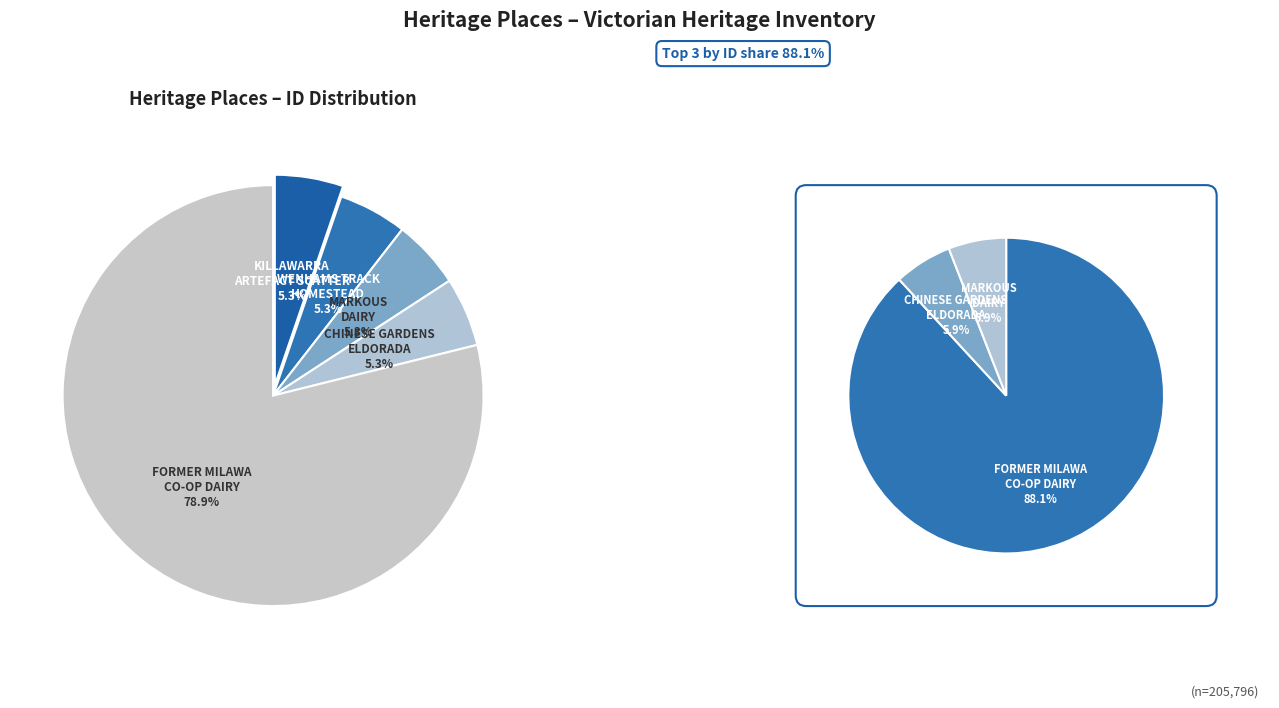

Which slice is the smallest?

KILLAWARRA STATE FOREST ARTEFACT SCATTER